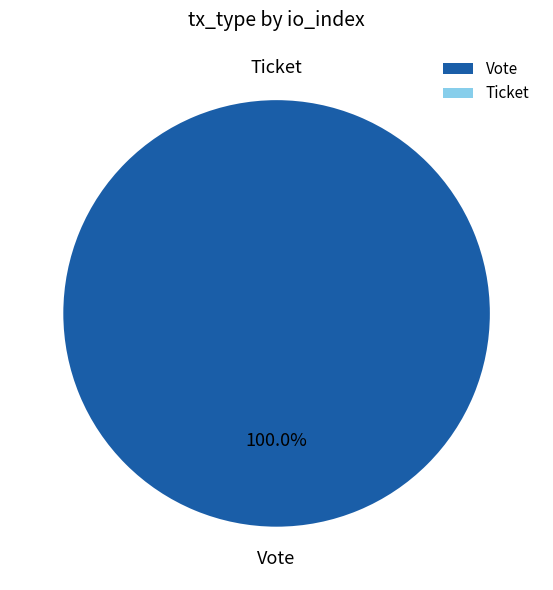

To the nearest percent, what is the difference between the largest and smallest slice percentages?

100%